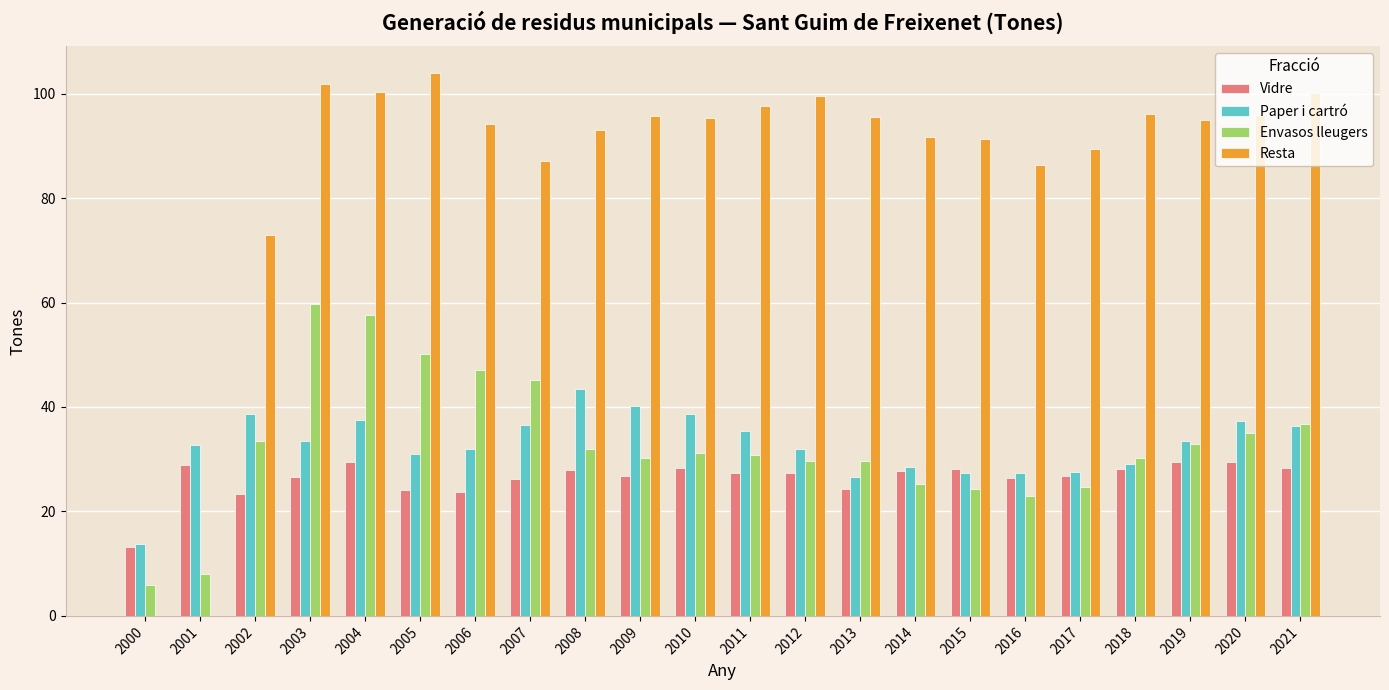

What is the sum of all Envasos lleugers values?

722.7